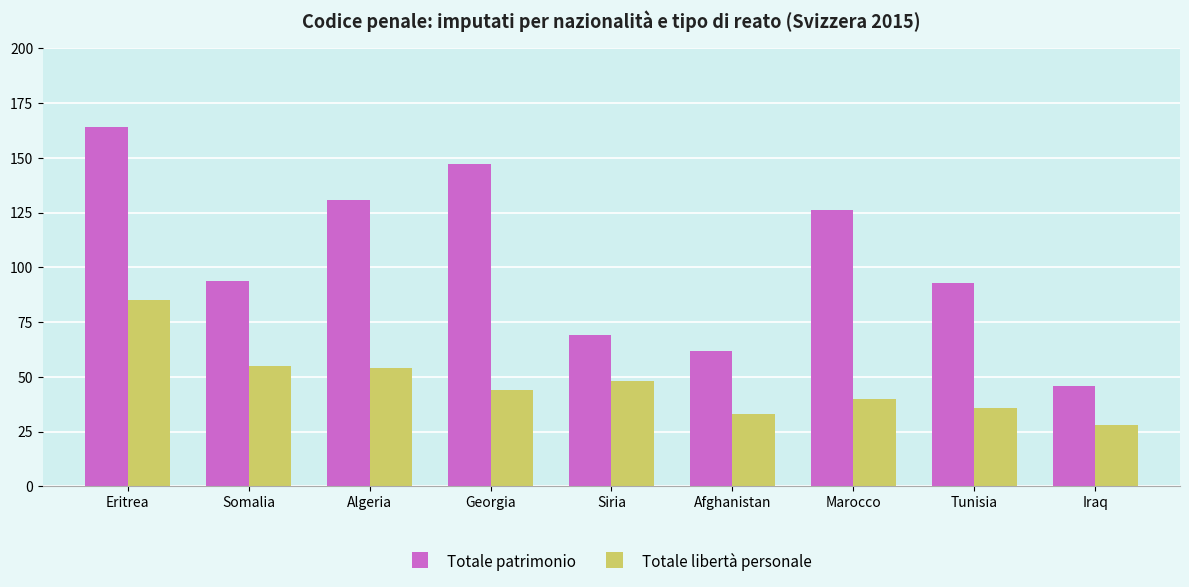

What is the value of the Totale libertà personale bar at the 5th from the left?

48